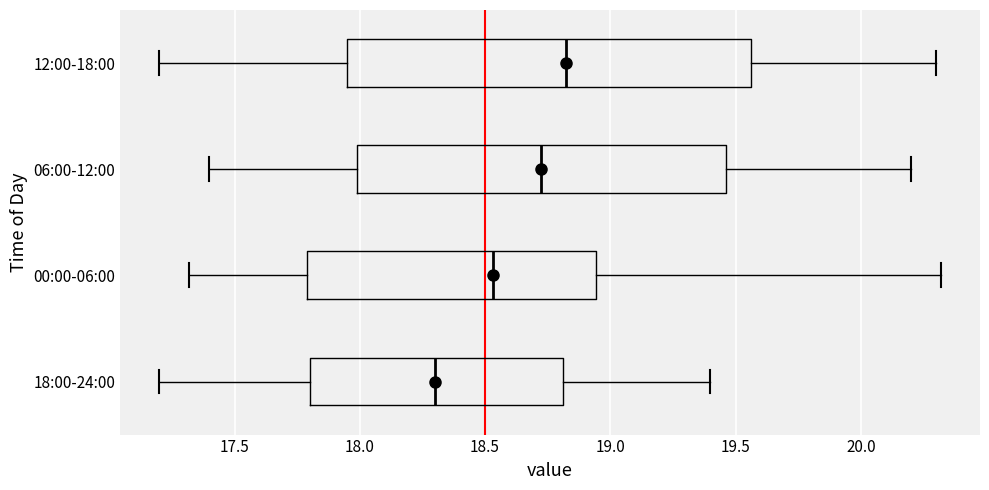

Which box is the widest, from its left edge to its right edge?

12:00-18:00